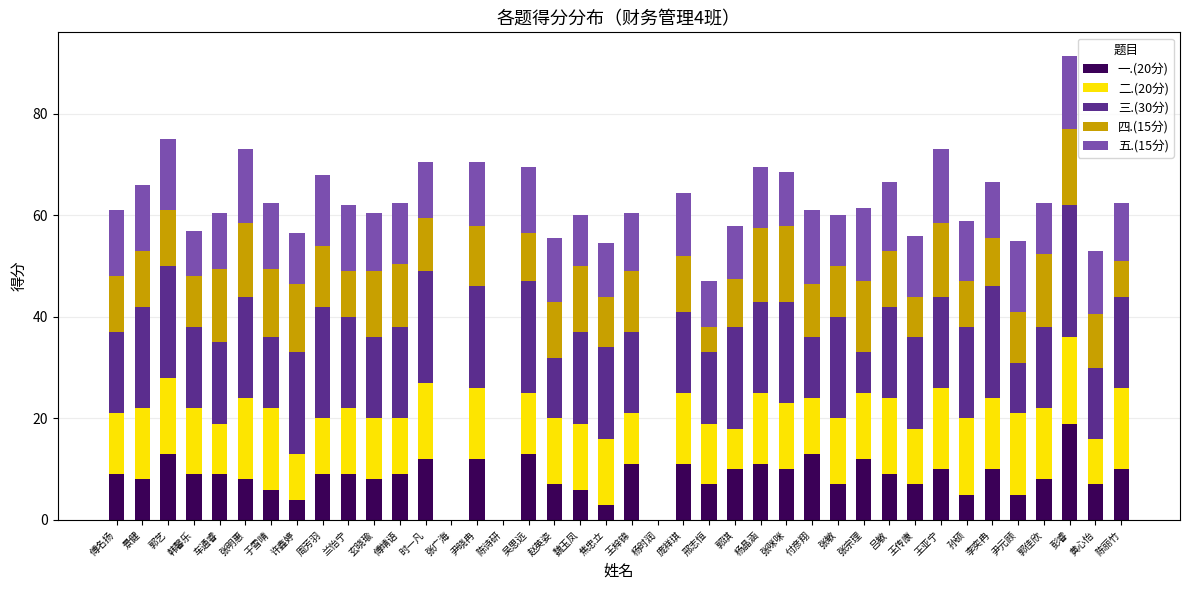

How many categories are shown in the chart?

40